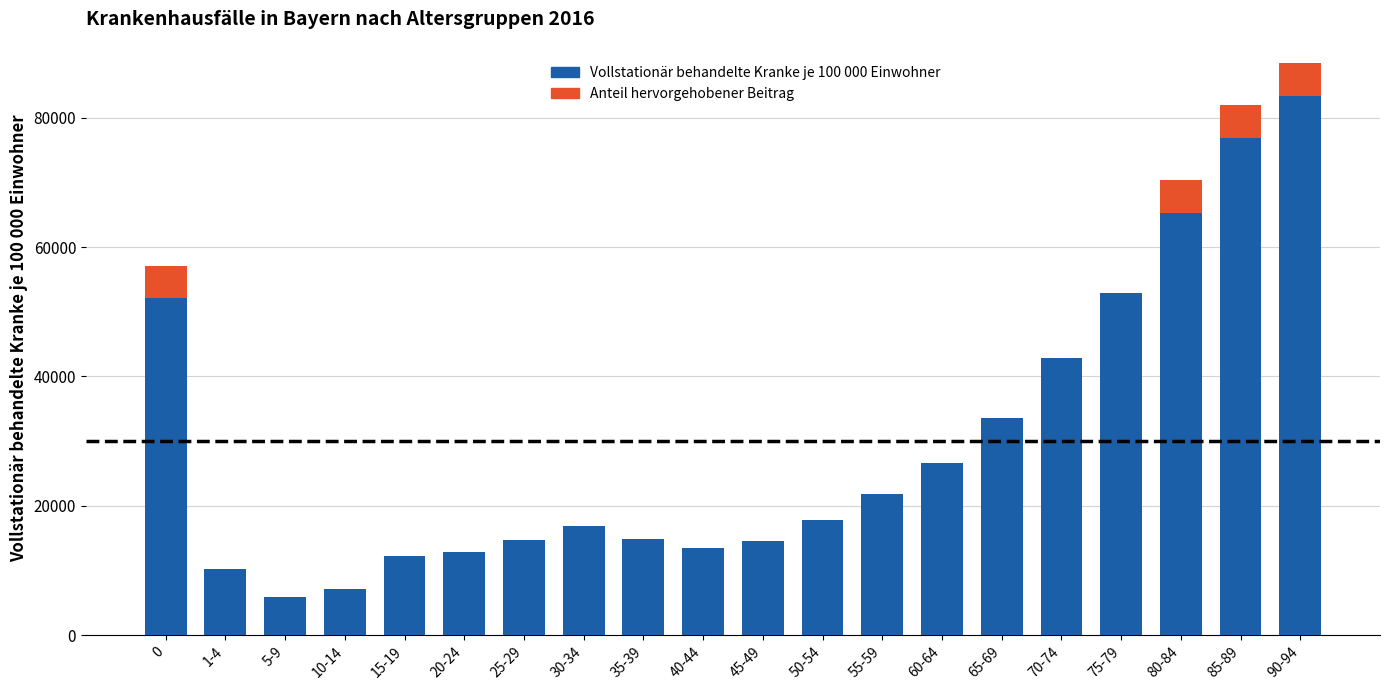

The Vollstationär behandelte Kranke je 100 000 Einwohner series shows 16997.3 at 0. True or false?

False